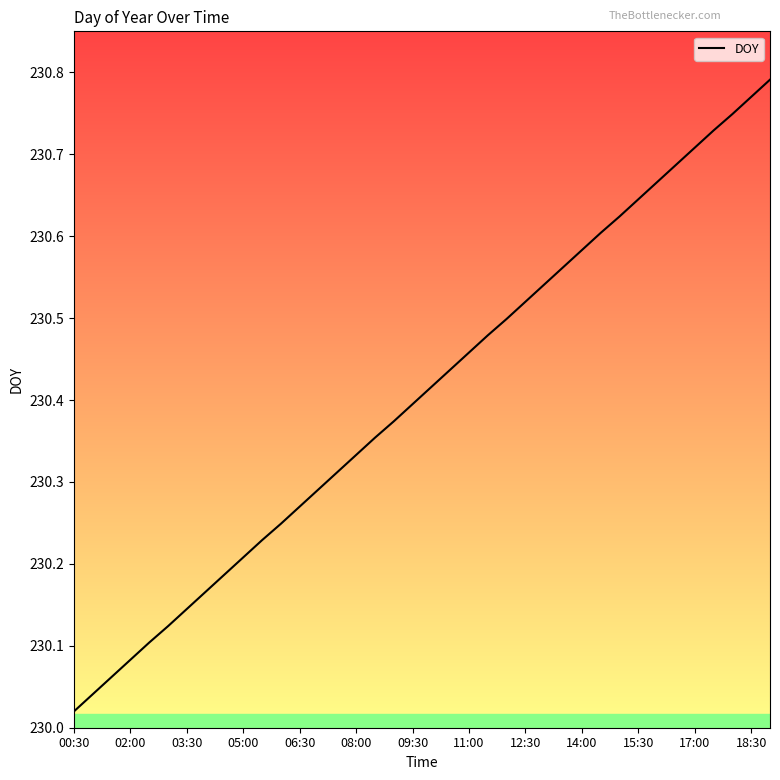

Does the chart have visible grid lines?

No